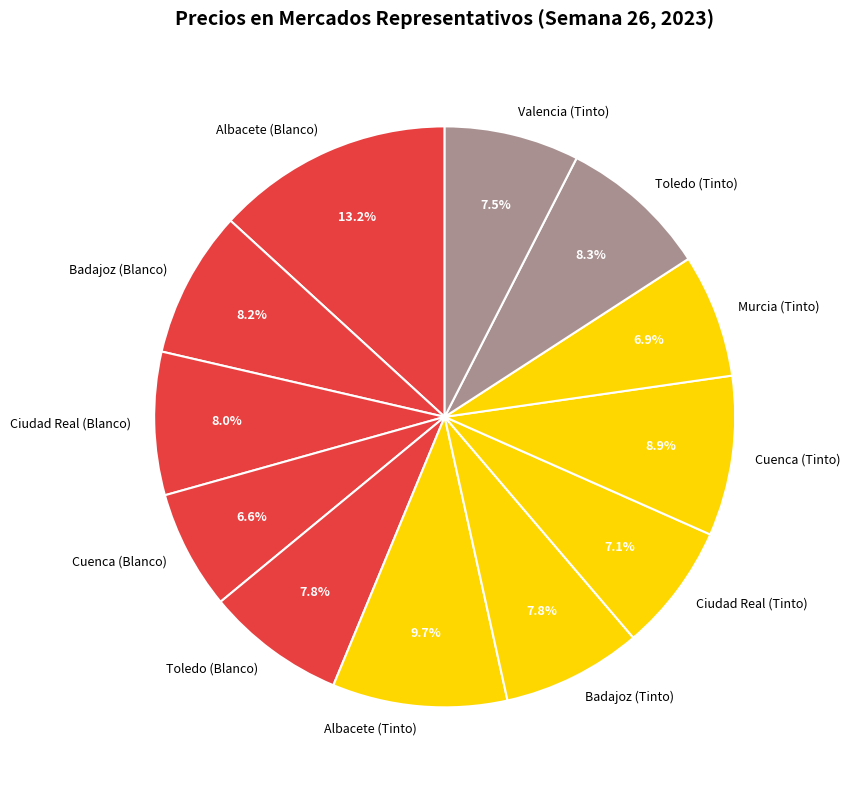

To the nearest percent, what is the difference between the Murcia (Tinto) and Badajoz (Tinto) slice percentages?

1%